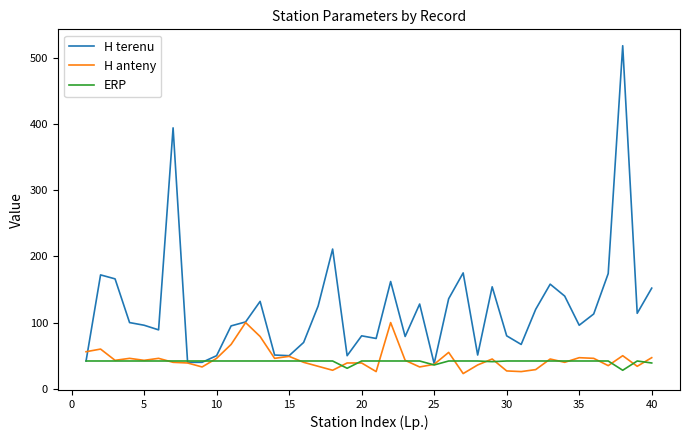

Does the chart display data point markers on the line(s)?

No